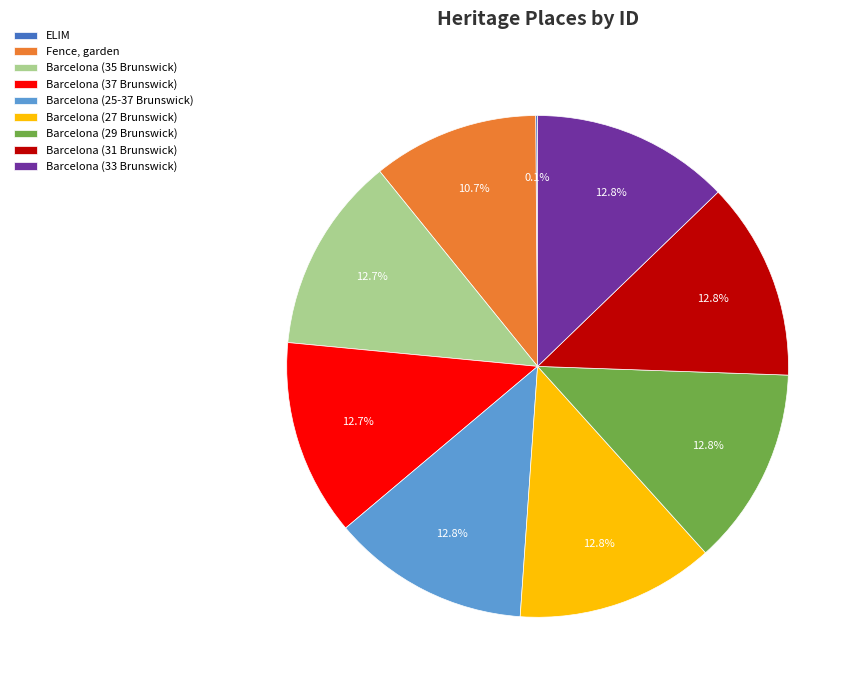

Combined, what portion of the pie is Fence, garden and Barcelona (25-37 Brunswick)?

23.5%